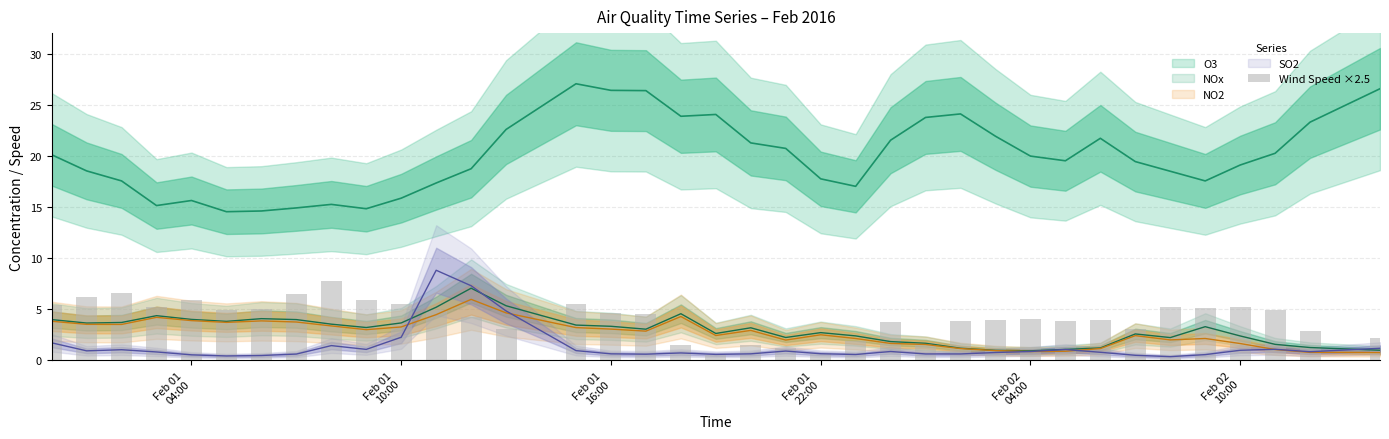

How many values exceed 4?

21